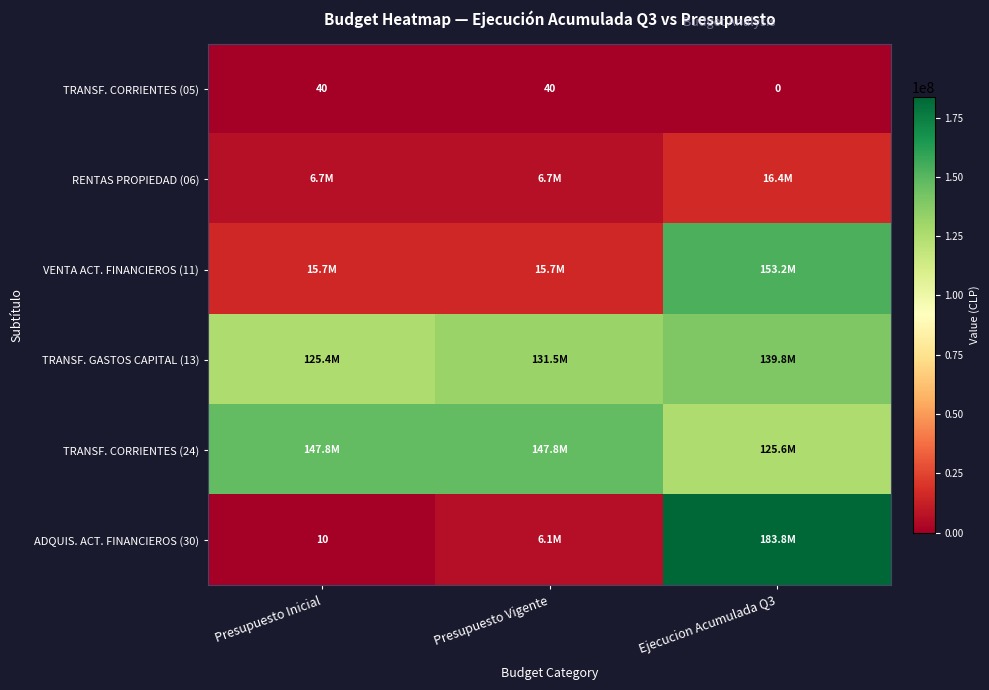

The TRANSF. CORRIENTES (05) series shows 59 at Presupuesto Inicial. True or false?

False